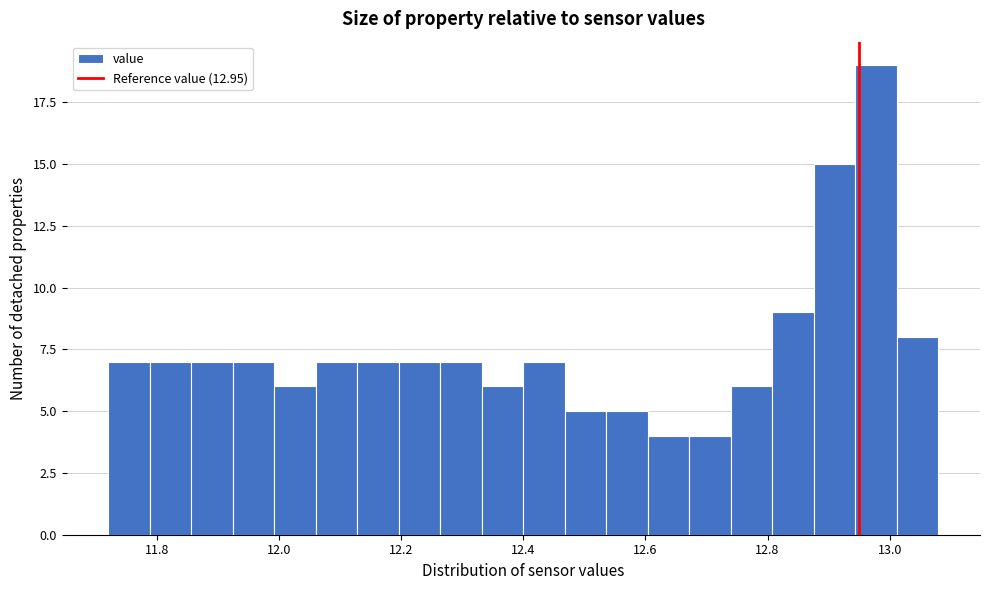

Read against the x-axis, roughly where is the centre of the tallest bar?

12.98